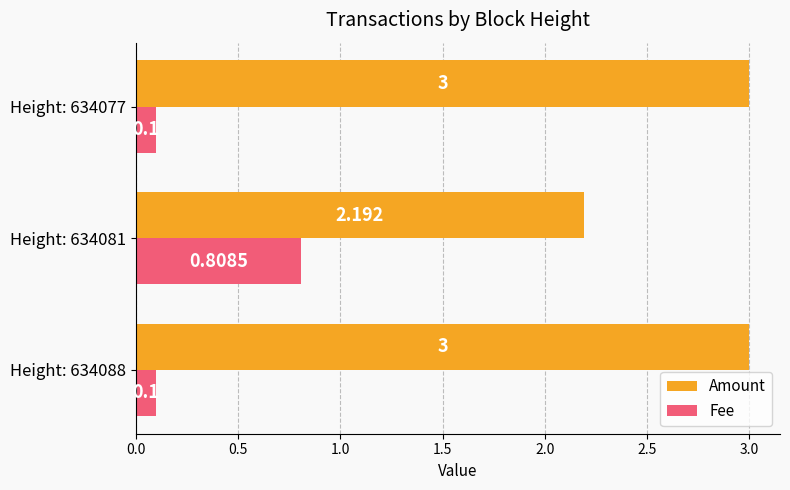

At how many categories does at least one series exceed 1?

3